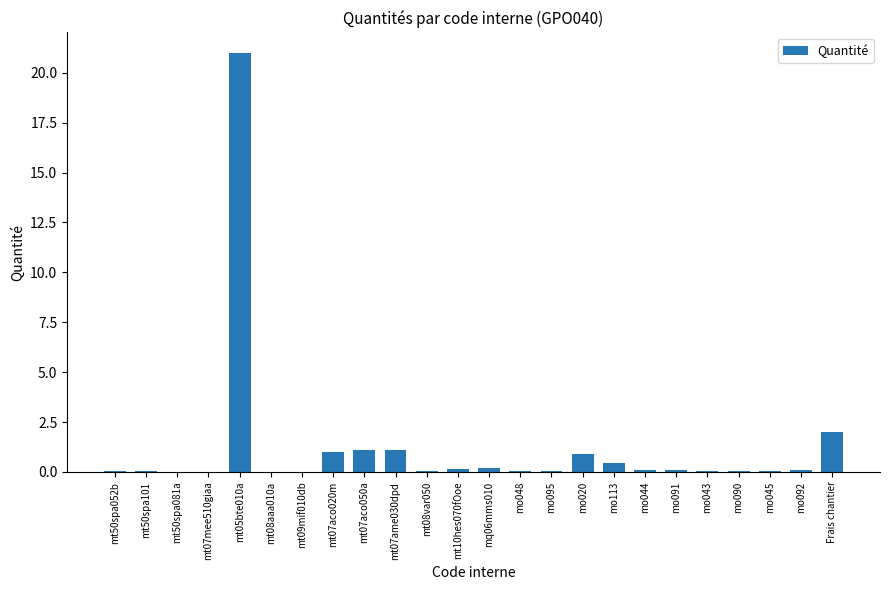

The value at mt07mee510giaa is 0.0. True or false?

True